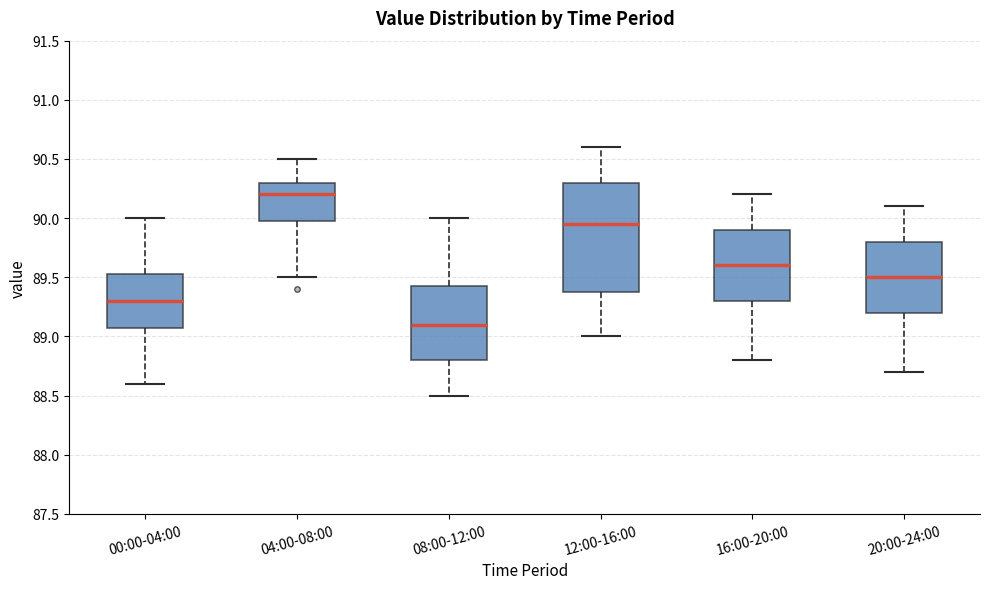

Reading left to right, read every box against the y-axis: the position of its median line, the range the box covers, and the ends of its whiskers. The values are not printed on the chart, so give them approximately, as read against the axis.

00:00-04:00: median 89.30, box 89.10 to 89.55, whiskers 88.60 to 90.00
04:00-08:00: median 90.20, box 90.00 to 90.30, whiskers 89.50 to 90.50
08:00-12:00: median 89.10, box 88.80 to 89.45, whiskers 88.50 to 90.00
12:00-16:00: median 89.95, box 89.40 to 90.30, whiskers 89.00 to 90.60
16:00-20:00: median 89.60, box 89.30 to 89.90, whiskers 88.80 to 90.20
20:00-24:00: median 89.50, box 89.20 to 89.80, whiskers 88.70 to 90.10